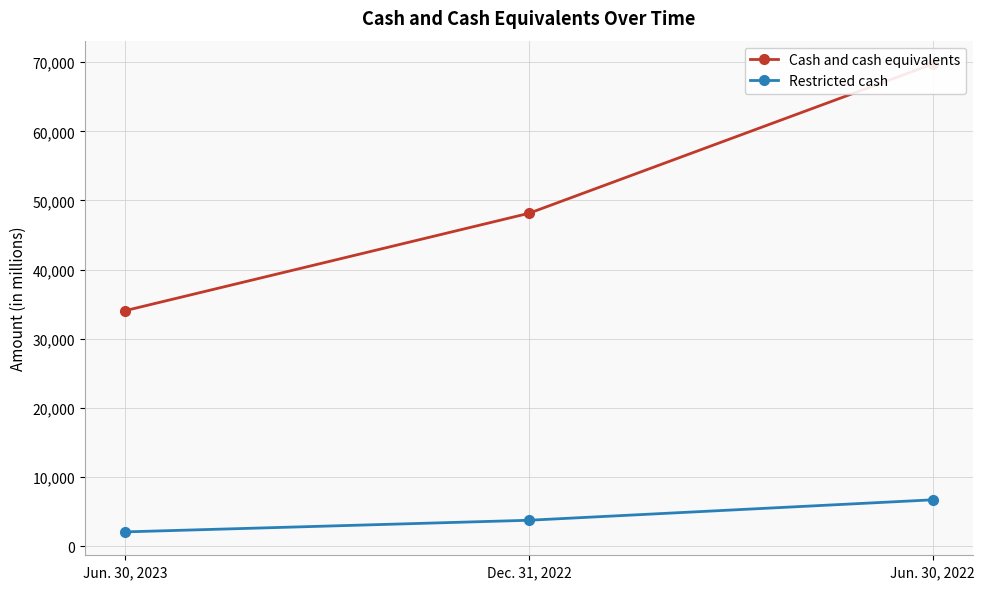

At which category is the sum across all series the highest?

Jun. 30, 2022